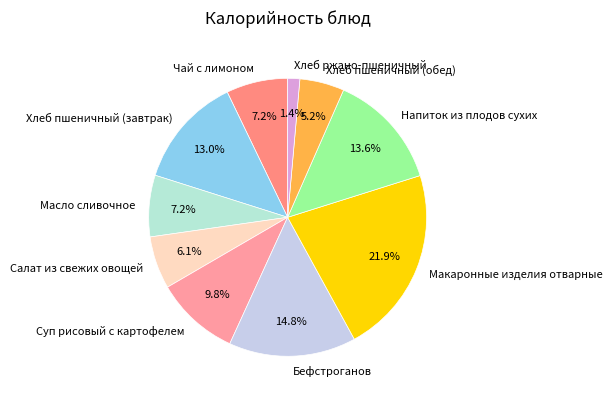

To the nearest percent, what is the average slice percentage?

10%